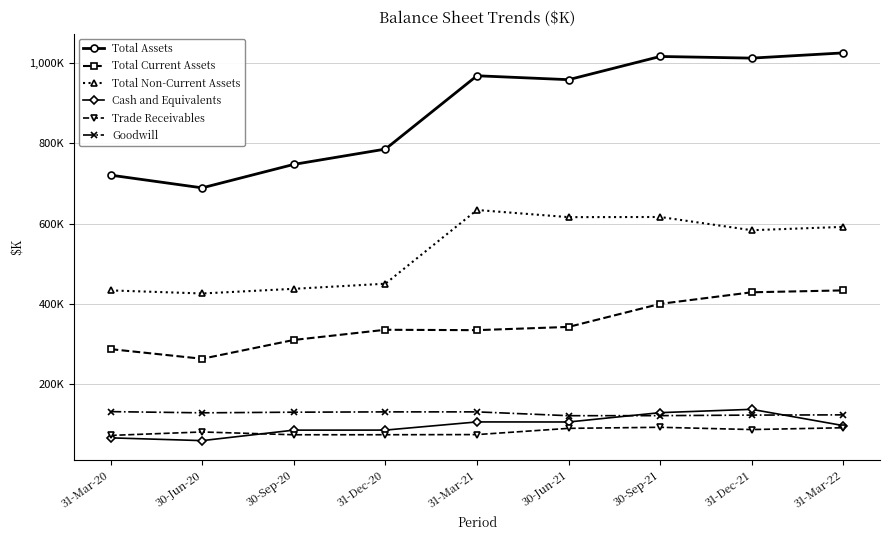

True or false: Goodwill and Cash and Equivalents cross at least once.

True